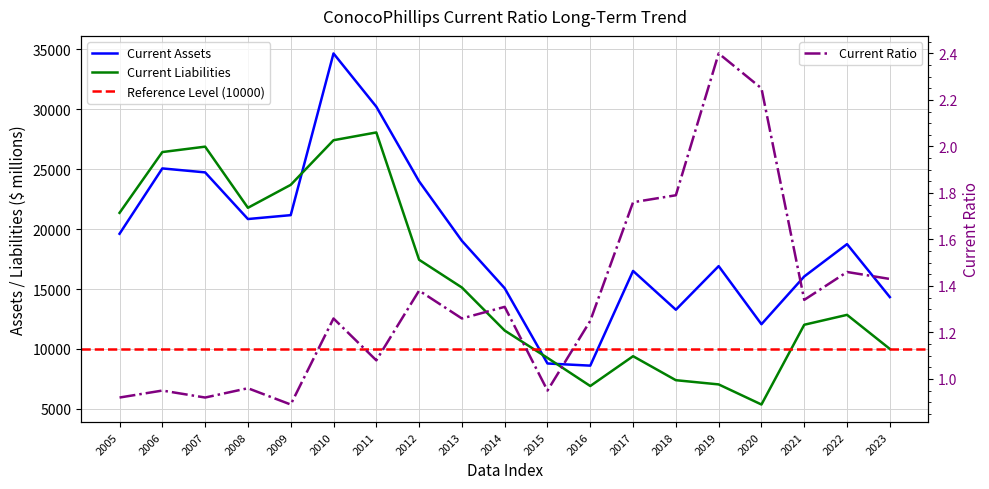

What is the difference between the maximum and minimum values in the Current Assets series?

26051.0